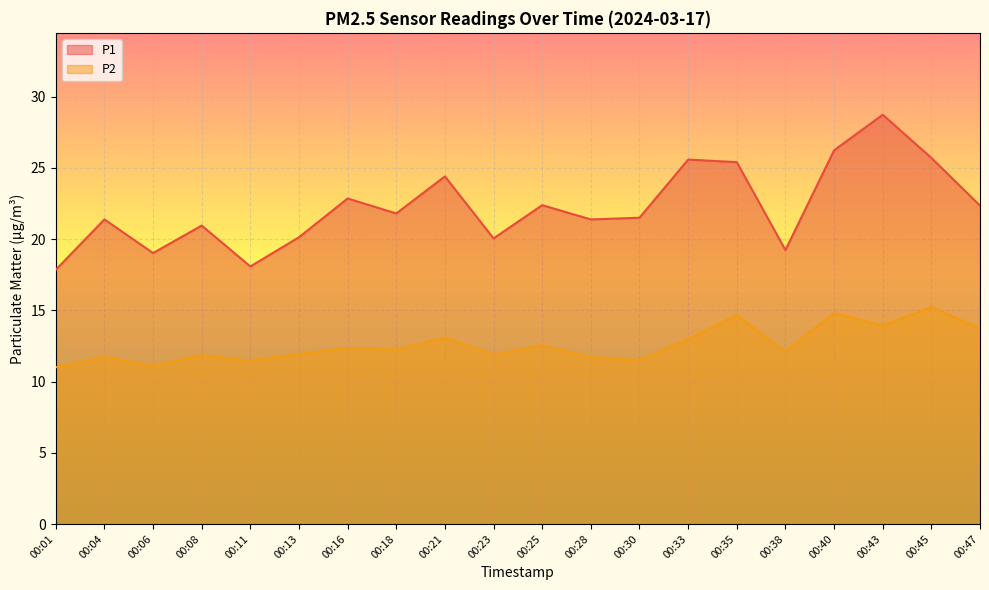

What is the value of the P2 point at the 8th from the left?

12.2